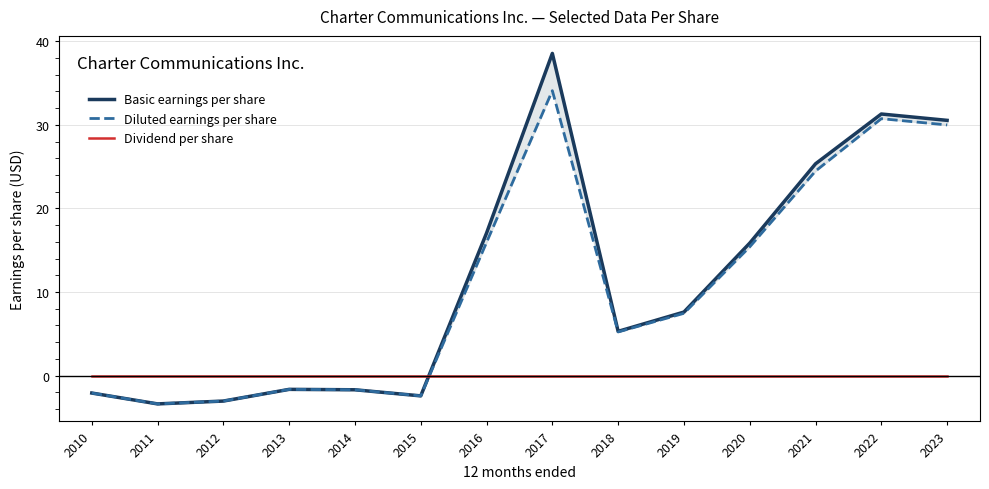

At which category does the chart reach its minimum across all series?

2011